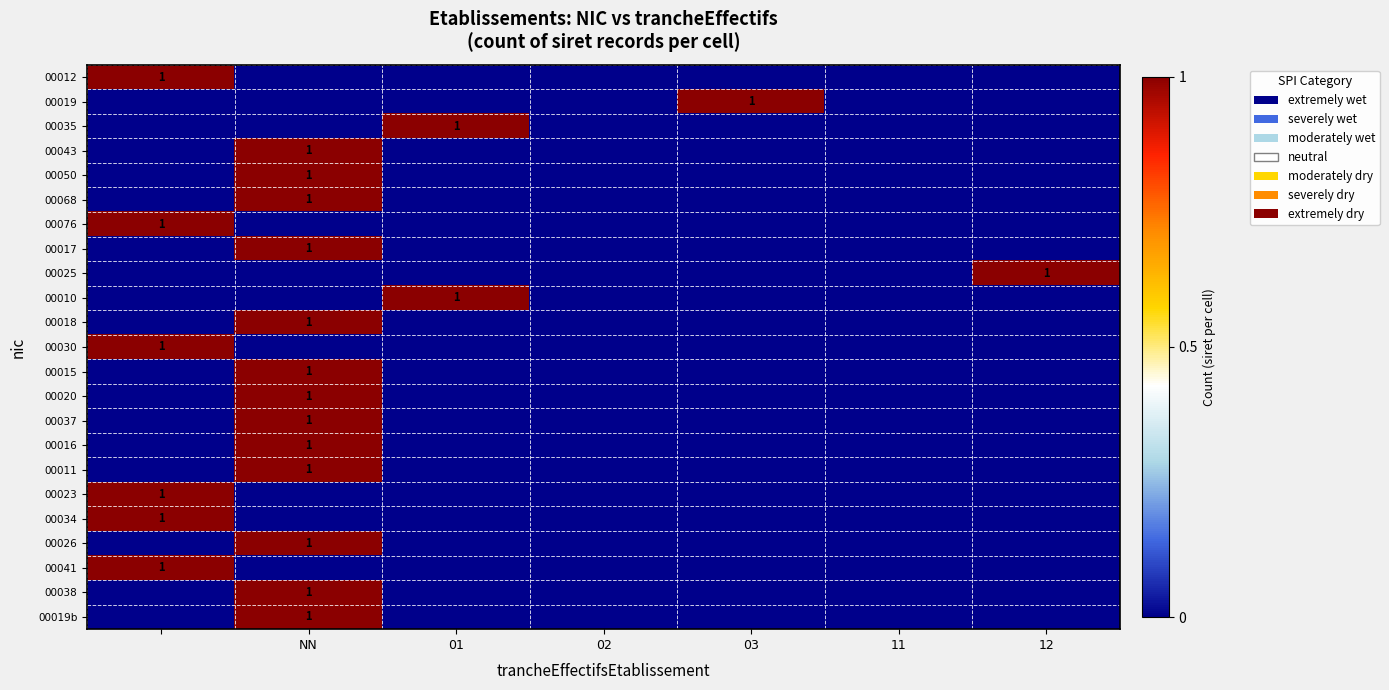

Rank the series by their maximum value, from lowest to highest.

00012, 00019, 00035, 00043, 00050, 00068, 00076, 00017, 00025, 00010, 00018, 00030, 00015, 00020, 00037, 00016, 00011, 00023, 00034, 00026, 00041, 00038, 00019b